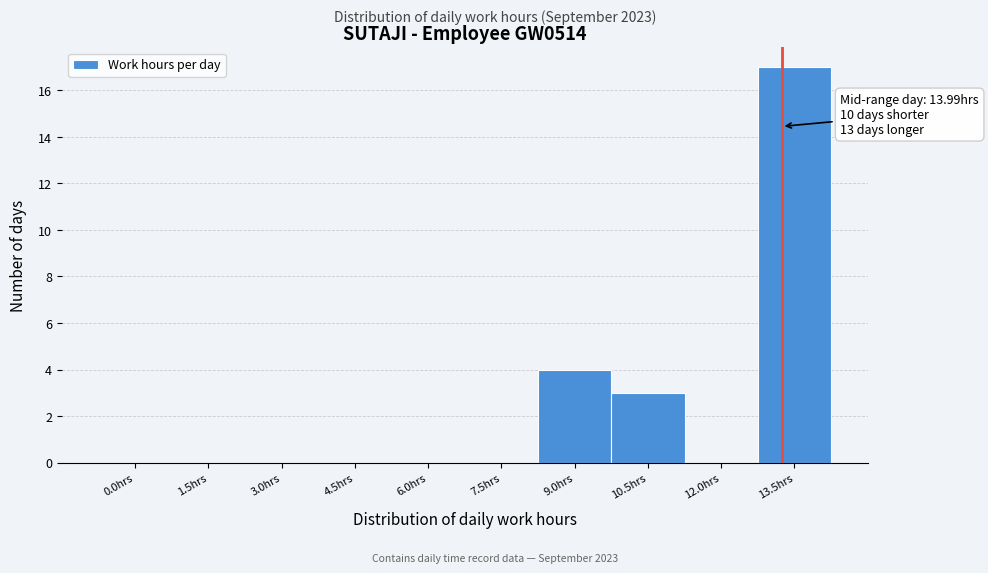

Reading left to right, extract all data points from this chart.

0.0hrs=0	1.5hrs=0	3.0hrs=0	4.5hrs=0	6.0hrs=0	7.5hrs=0	9.0hrs=4	10.5hrs=3	12.0hrs=0	13.5hrs=17